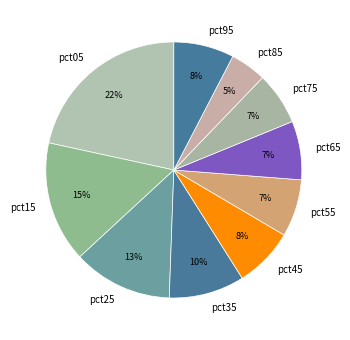

How many segments does this pie chart have?

10